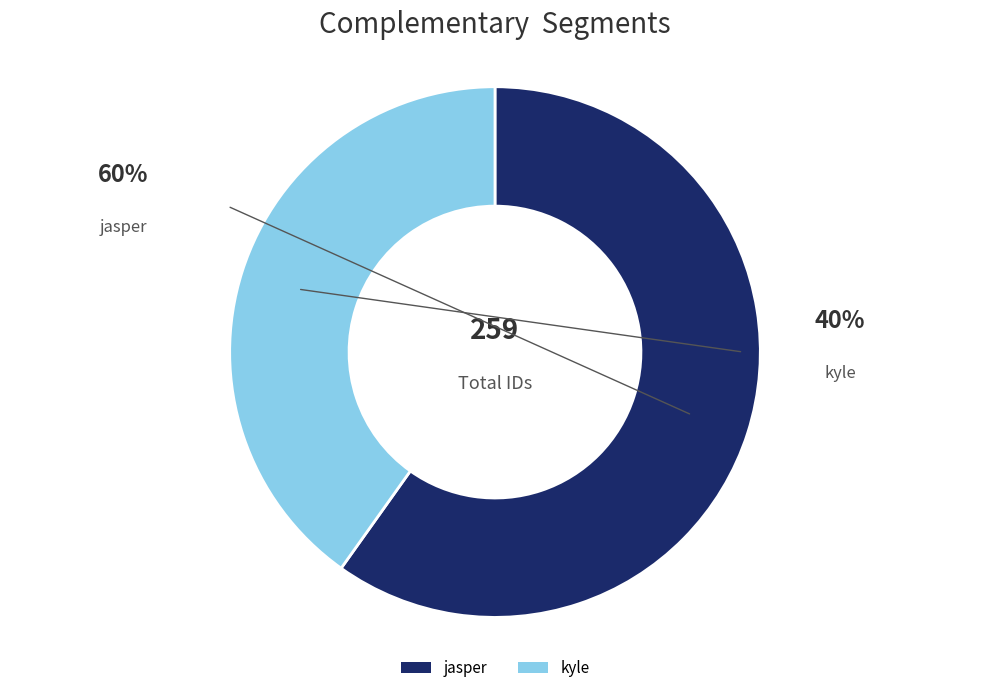

To the nearest percent, what percentage of the pie is kyle?

40%